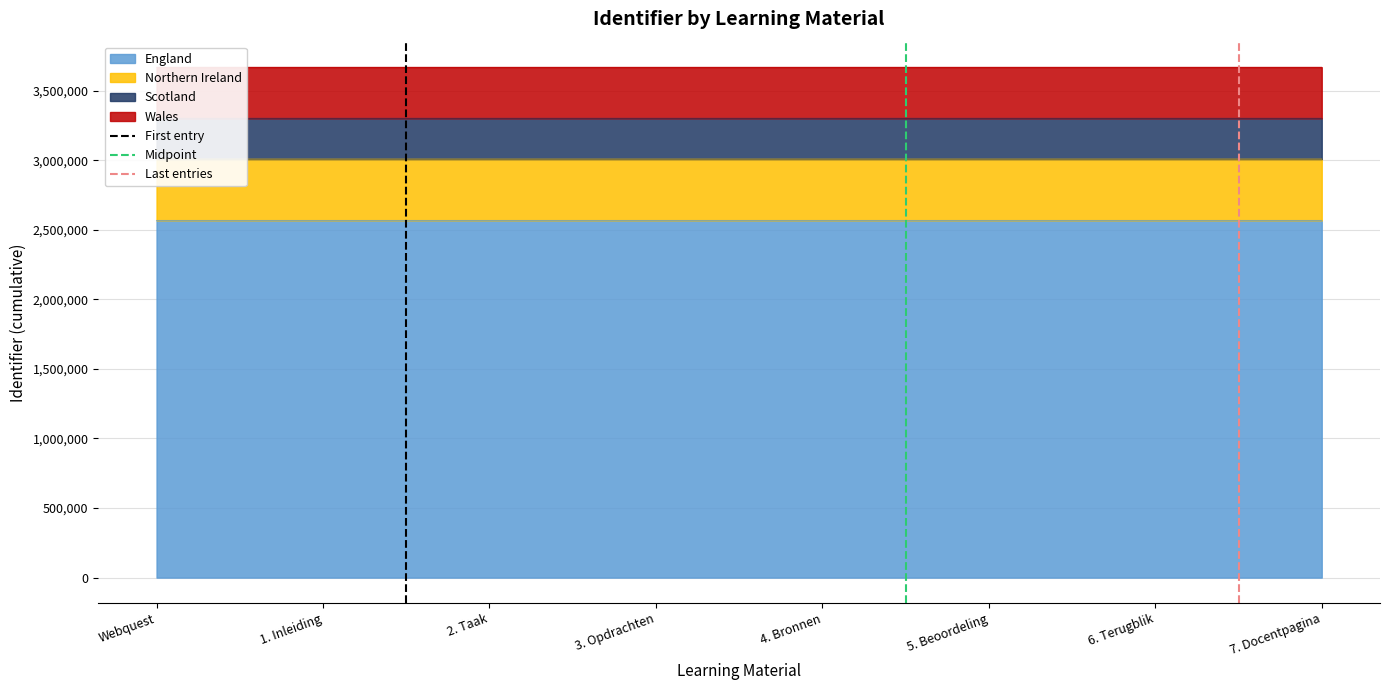

What is the lowest value of the England series?

2567824.7